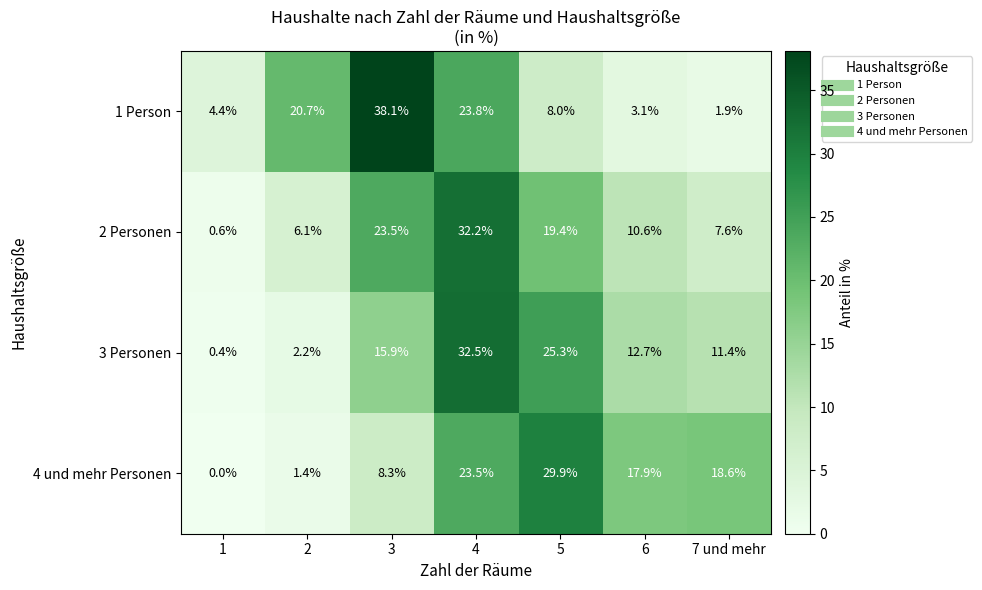

Which label corresponds to the largest value in the chart?

3